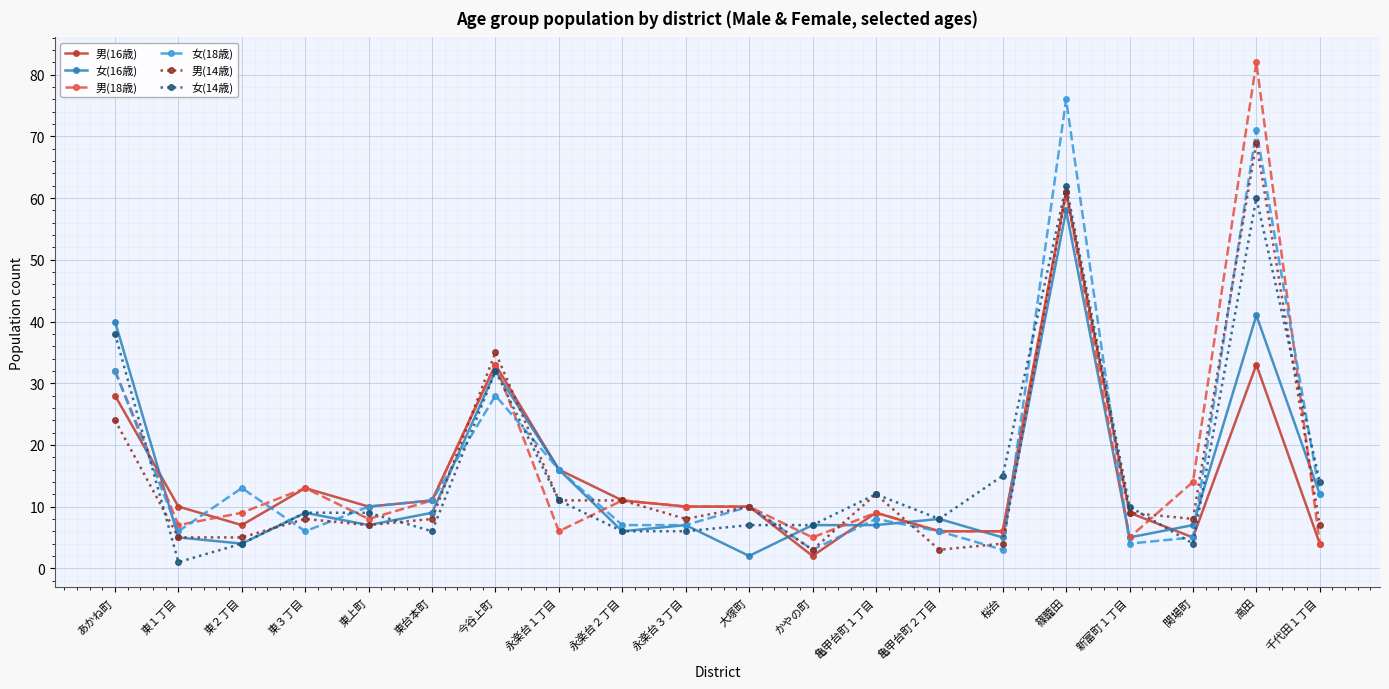

Reading right to left, list all the values displayed in this chart.

男(16歳): 千代田１丁目=4	高田=33	関場町=5	新富町１丁目=9	篠籠田=61	桜台=6	亀甲台町２丁目=6	亀甲台町１丁目=9	かやの町=2	大塚町=10	永楽台３丁目=10	永楽台２丁目=11	永楽台１丁目=16	今谷上町=33	東台本町=11	東上町=10	東３丁目=13	東２丁目=7	東１丁目=10	あかね町=28
女(16歳): 千代田１丁目=12	高田=41	関場町=7	新富町１丁目=5	篠籠田=58	桜台=5	亀甲台町２丁目=8	亀甲台町１丁目=7	かやの町=7	大塚町=2	永楽台３丁目=7	永楽台２丁目=6	永楽台１丁目=16	今谷上町=32	東台本町=9	東上町=7	東３丁目=9	東２丁目=4	東１丁目=5	あかね町=40
男(18歳): 千代田１丁目=4	高田=82	関場町=14	新富町１丁目=5	篠籠田=61	桜台=6	亀甲台町２丁目=6	亀甲台町１丁目=9	かやの町=5	大塚町=10	永楽台３丁目=10	永楽台２丁目=11	永楽台１丁目=6	今谷上町=33	東台本町=11	東上町=8	東３丁目=13	東２丁目=9	東１丁目=7	あかね町=32
女(18歳): 千代田１丁目=12	高田=71	関場町=5	新富町１丁目=4	篠籠田=76	桜台=3	亀甲台町２丁目=6	亀甲台町１丁目=8	かやの町=3	大塚町=10	永楽台３丁目=7	永楽台２丁目=7	永楽台１丁目=16	今谷上町=28	東台本町=11	東上町=10	東３丁目=6	東２丁目=13	東１丁目=6	あかね町=32
男(14歳): 千代田１丁目=7	高田=69	関場町=8	新富町１丁目=9	篠籠田=61	桜台=4	亀甲台町２丁目=3	亀甲台町１丁目=12	かやの町=3	大塚町=10	永楽台３丁目=8	永楽台２丁目=11	永楽台１丁目=11	今谷上町=35	東台本町=8	東上町=7	東３丁目=8	東２丁目=5	東１丁目=5	あかね町=24
女(14歳): 千代田１丁目=14	高田=60	関場町=4	新富町１丁目=10	篠籠田=62	桜台=15	亀甲台町２丁目=8	亀甲台町１丁目=12	かやの町=7	大塚町=7	永楽台３丁目=6	永楽台２丁目=6	永楽台１丁目=11	今谷上町=32	東台本町=6	東上町=9	東３丁目=9	東２丁目=4	東１丁目=1	あかね町=38